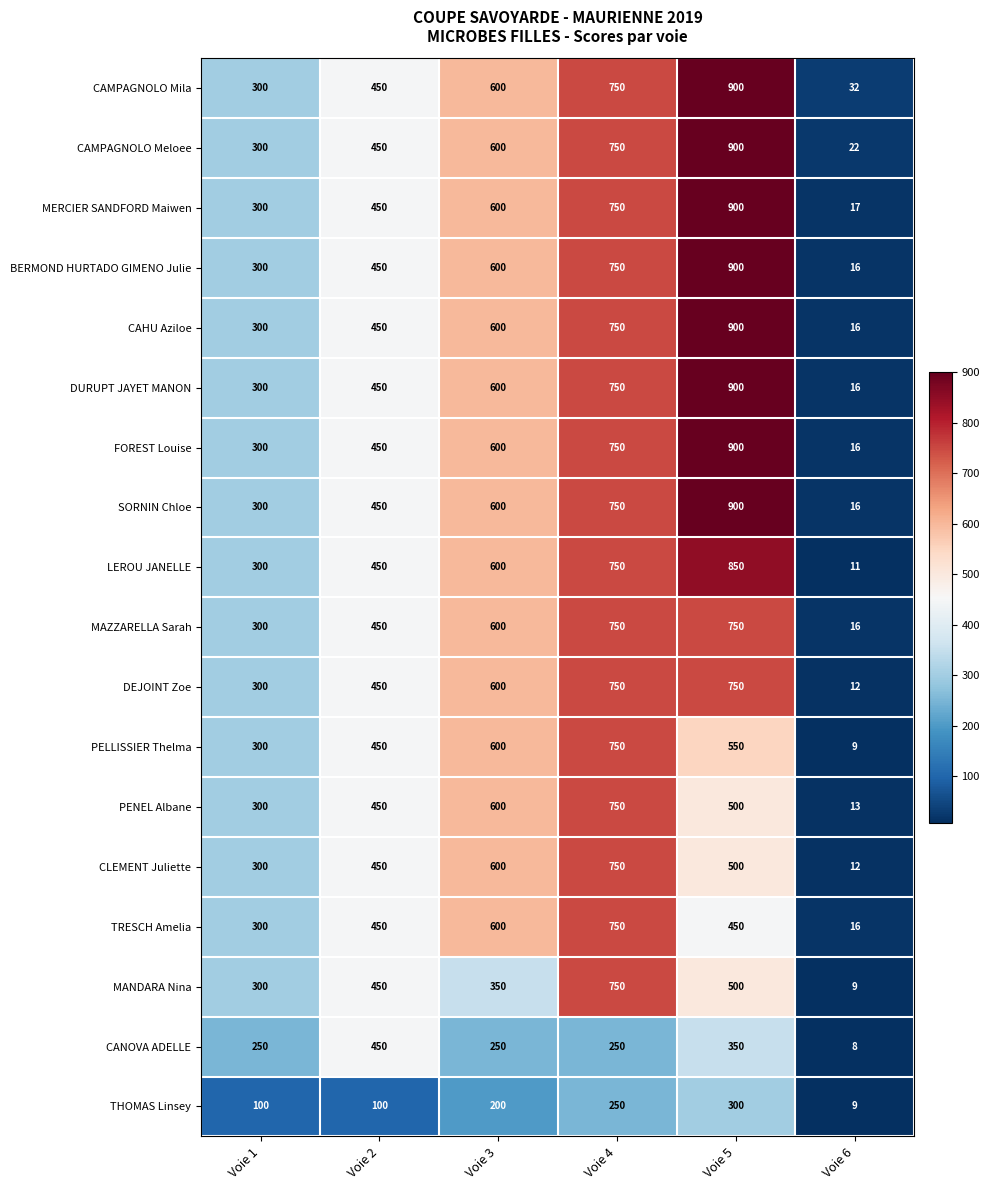

At which category is the sum across all series the highest?

Voie 5